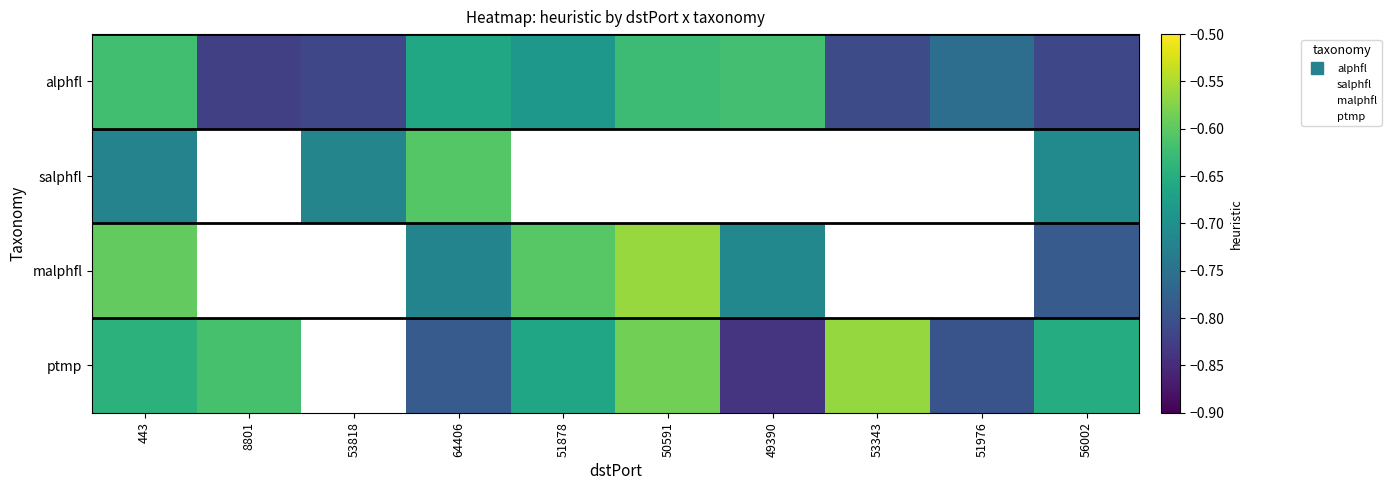

What is the total value across all series at 443?

-2.6